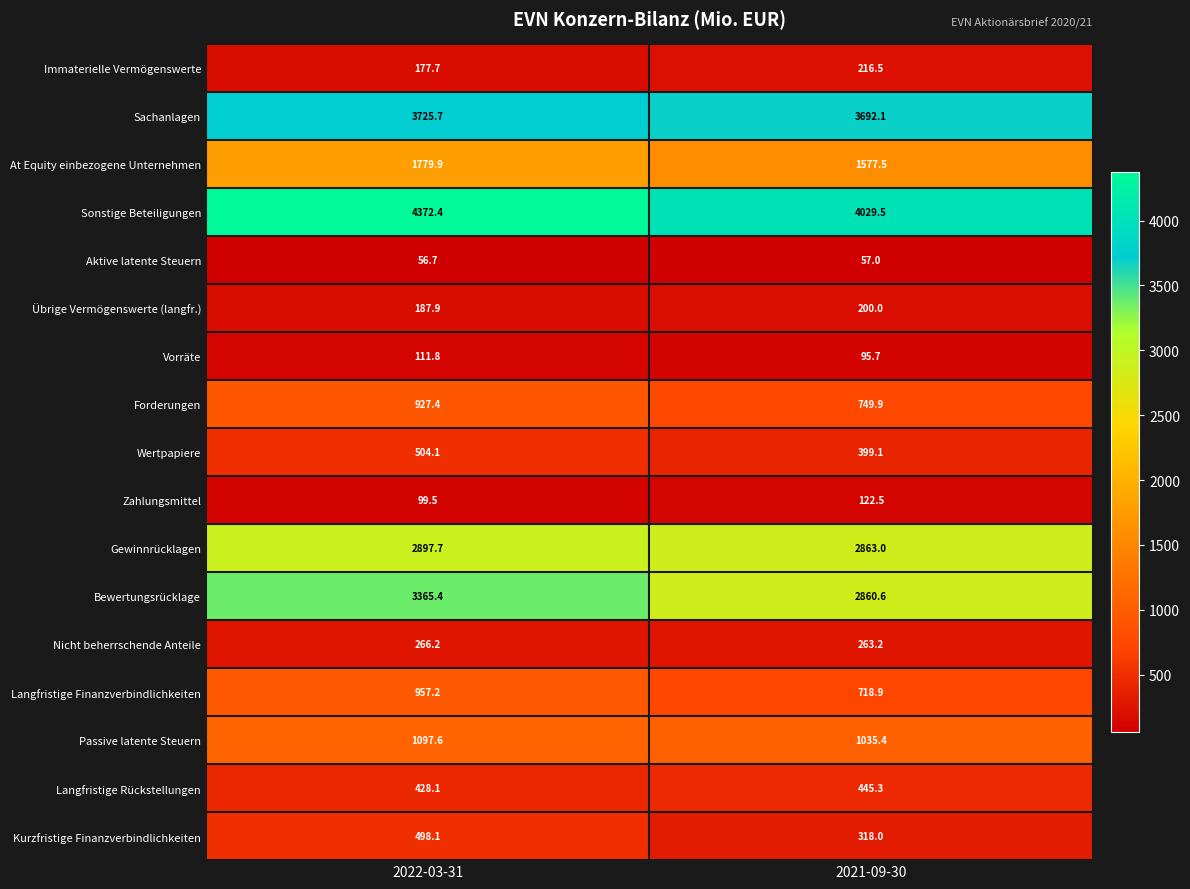

Which series has the largest range (max minus min)?

Bewertungsrücklage